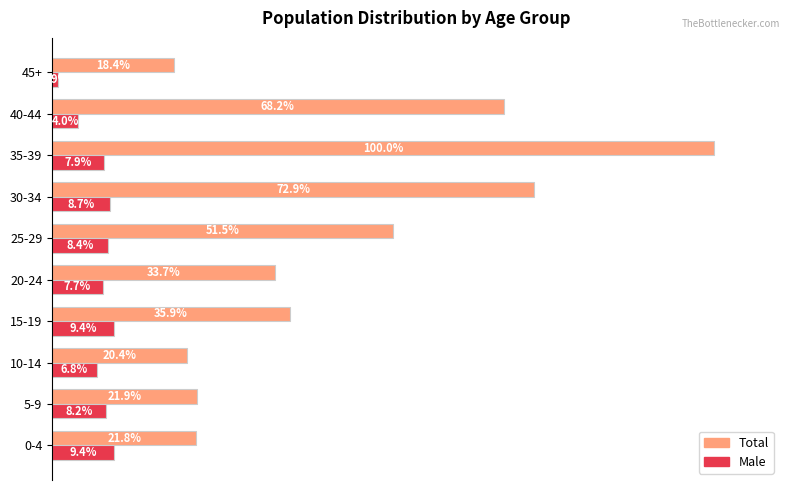

Which category has the highest value in the Total series?

35-39